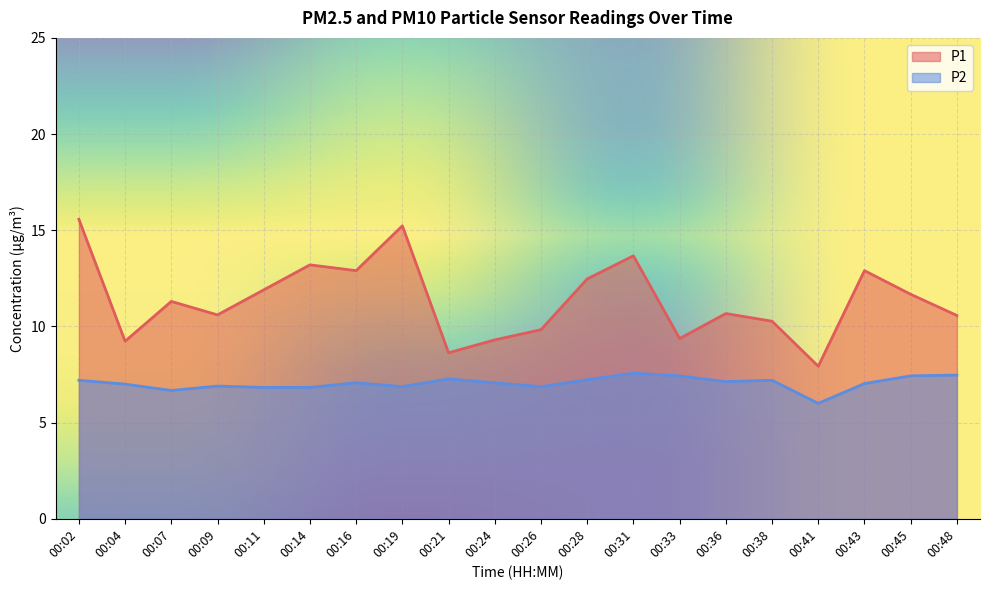

What are all the series names shown in the legend?

P1, P2